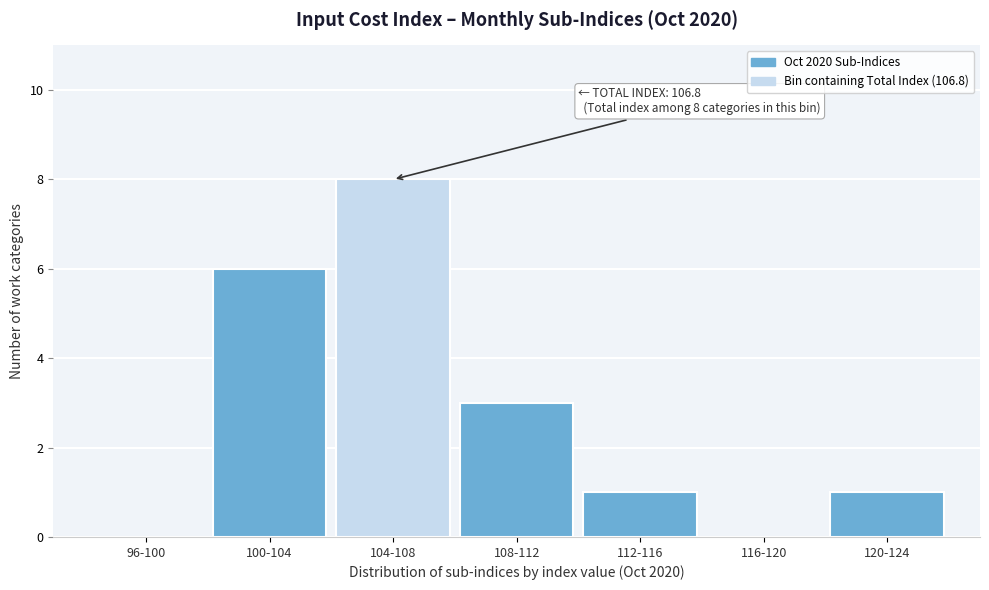

Reading left to right, list all the values displayed in this chart.

96-100=0	100-104=6	104-108=8	108-112=3	112-116=1	116-120=0	120-124=1